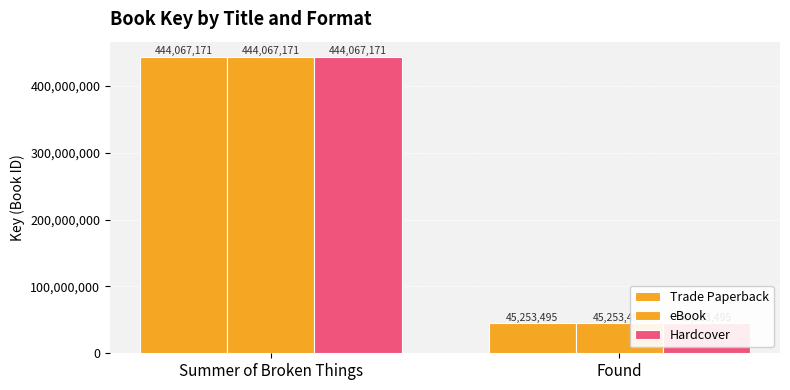

Which series has the largest range (max minus min)?

Trade Paperback